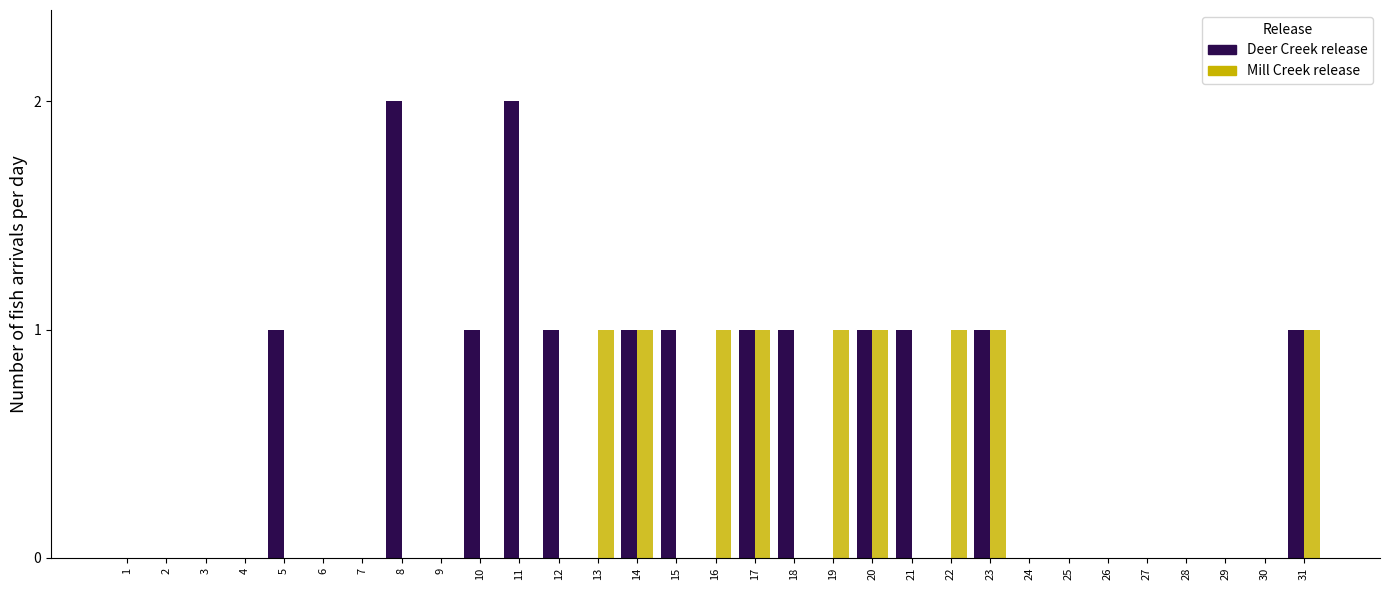

The Mill Creek release series shows 0 at 25. True or false?

True